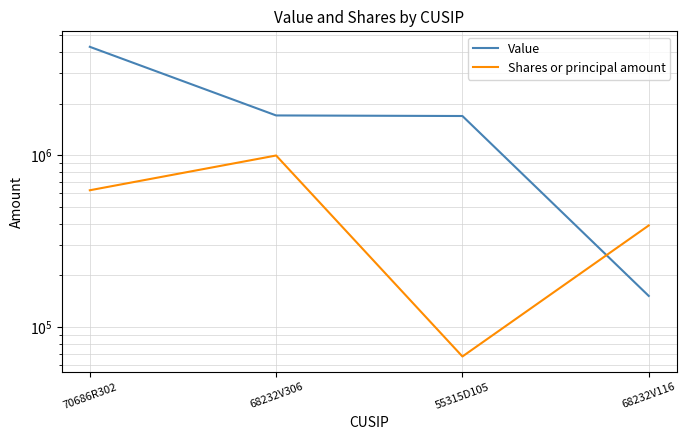

What are all the series names shown in the legend?

Value, Shares or principal amount